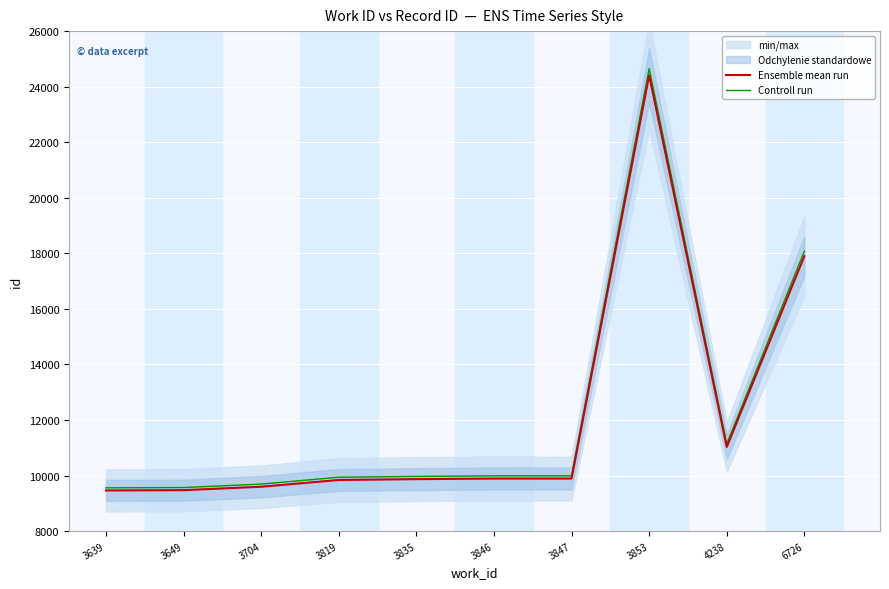

How many distinct data groups are displayed?

2